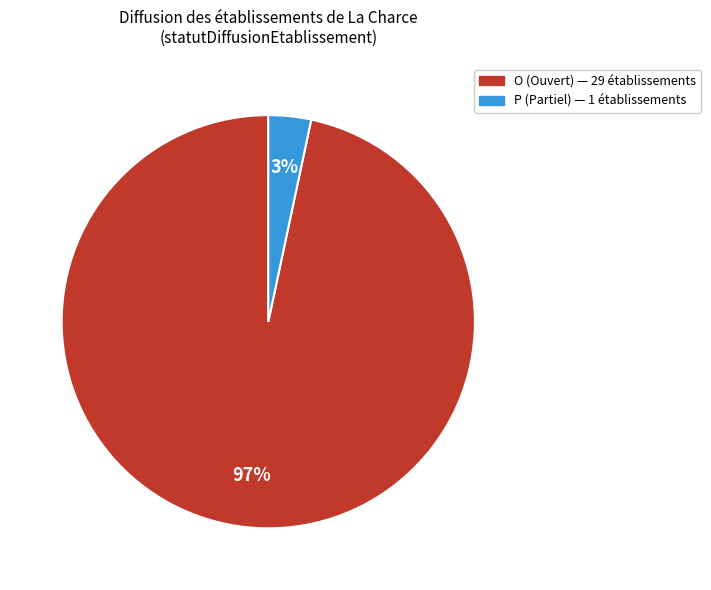

To the nearest percent, what is the average slice percentage?

50%